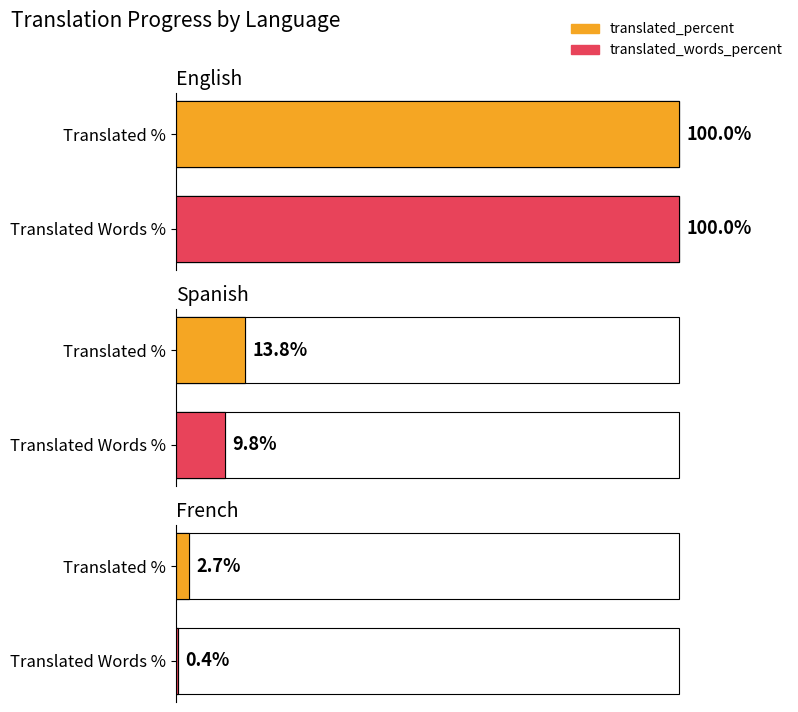

What is the average value of the translated_percent series?

38.8